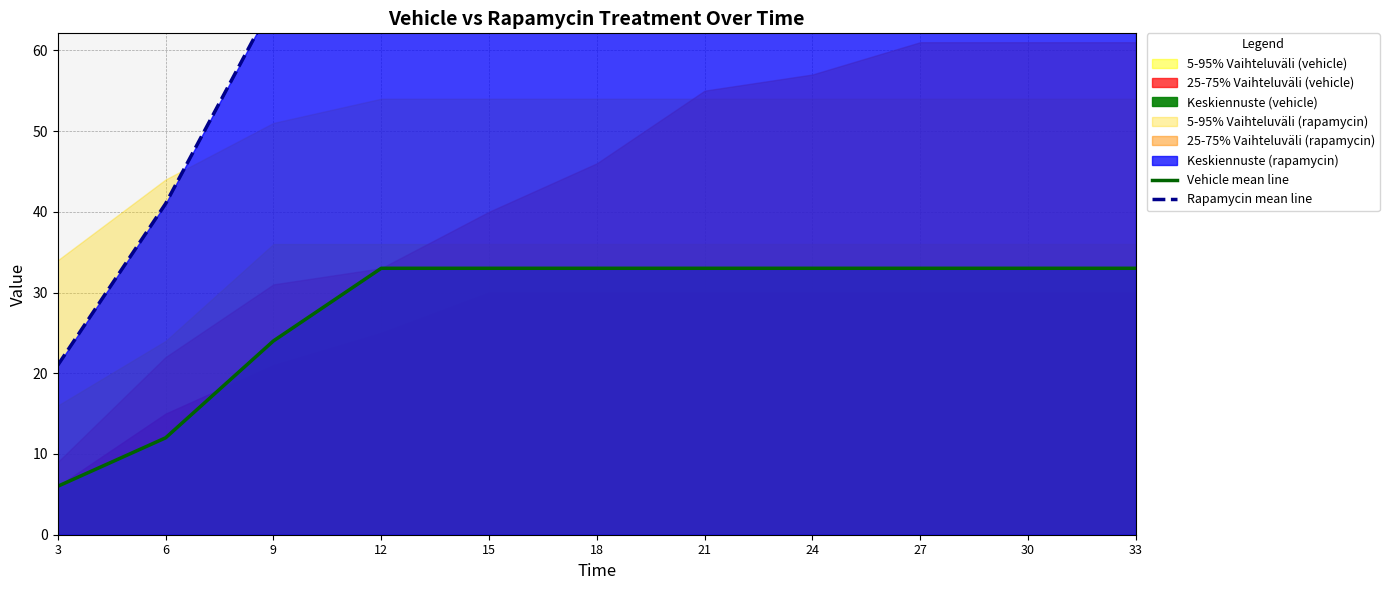

What is the highest value of the Vehicle mean line series?

33